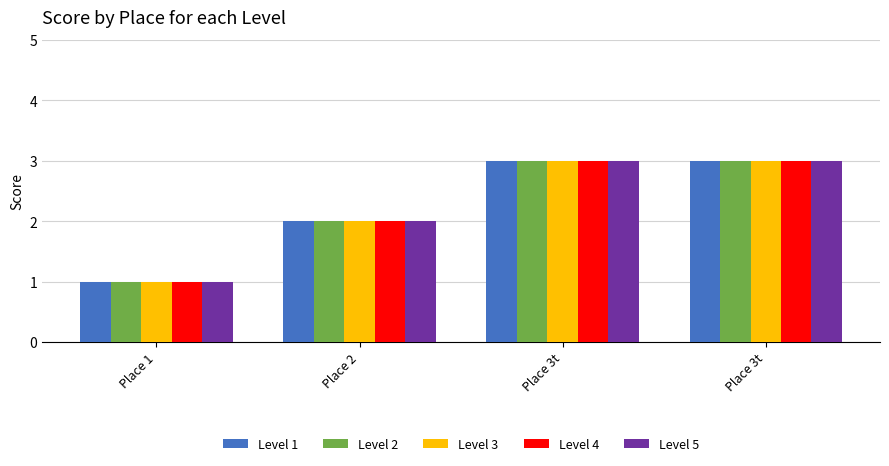

What is the sum of all Level 1 values?

9